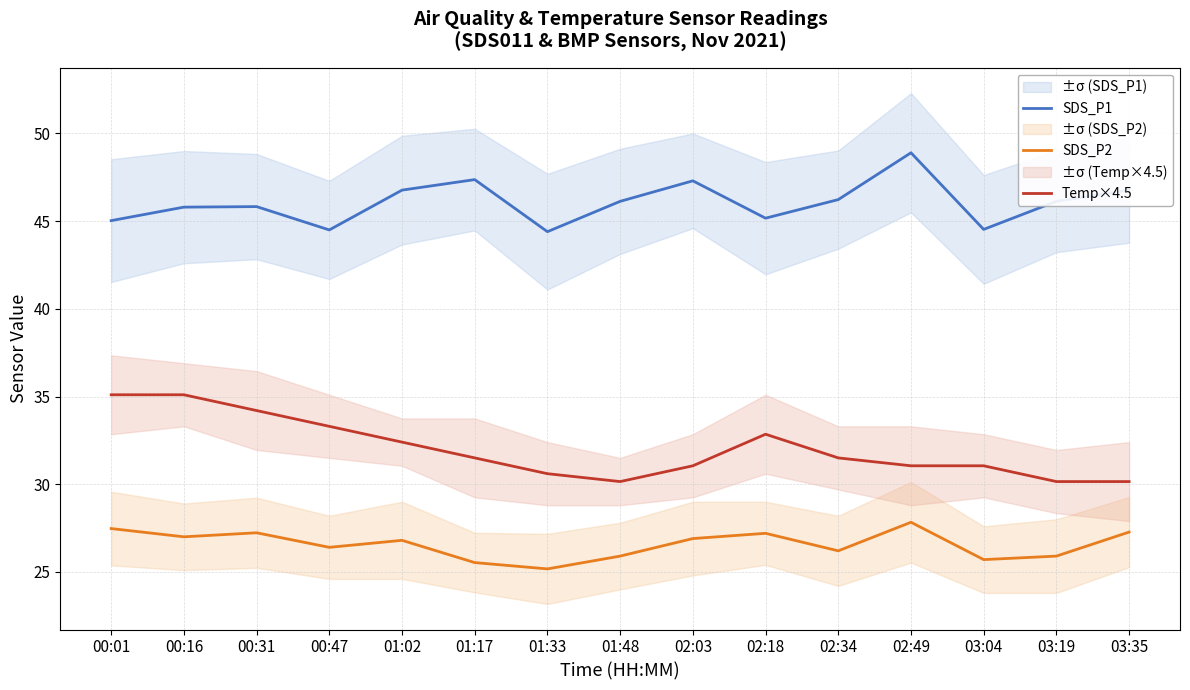

Rank the series at 03:04 from highest to lowest value.

SDS_P1, Temp×4.5, SDS_P2